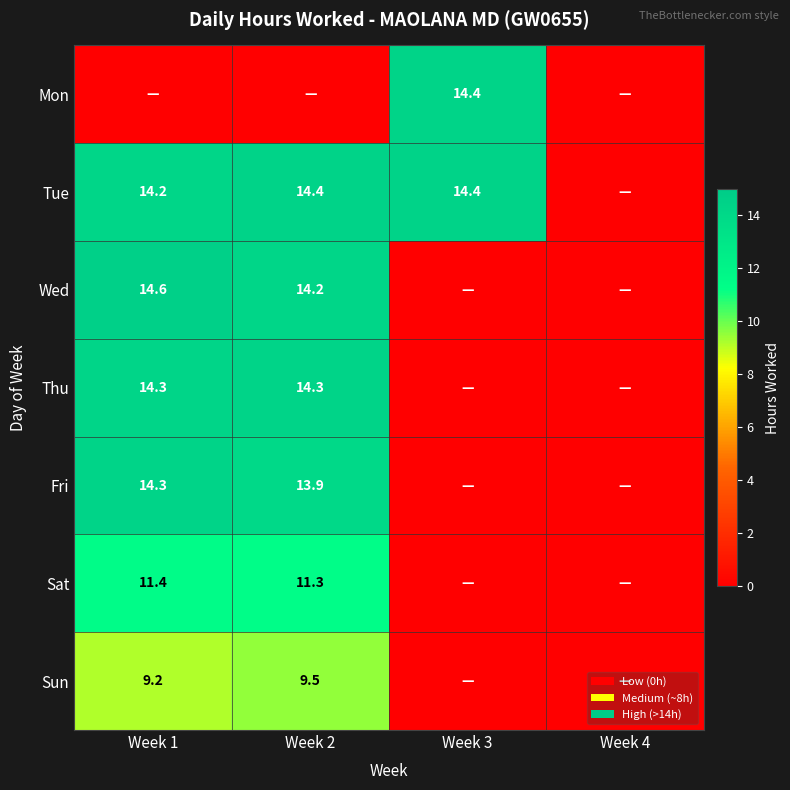

What is the difference between the highest and lowest values at Week 3?

14.4